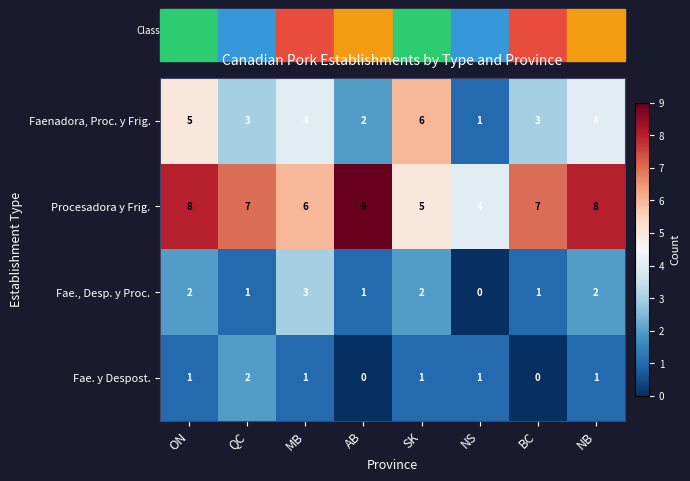

At which category is the sum across all series the highest?

ON